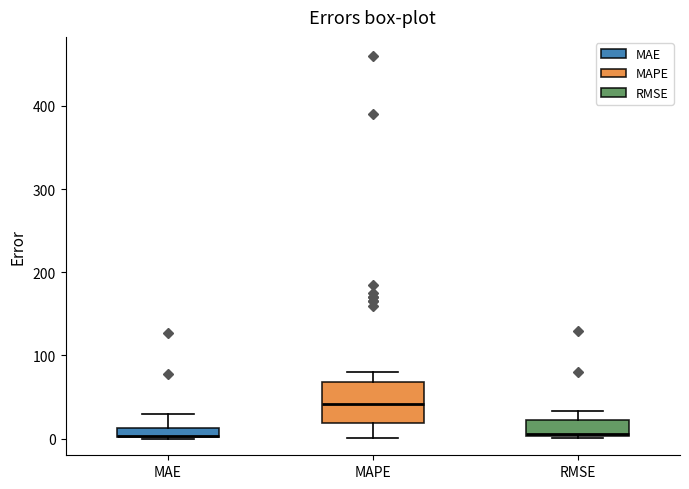

Where does the upper whisker of the box for MAPE end on the y-axis? The values are not printed on the chart, so give them approximately, as read against the axis.

80